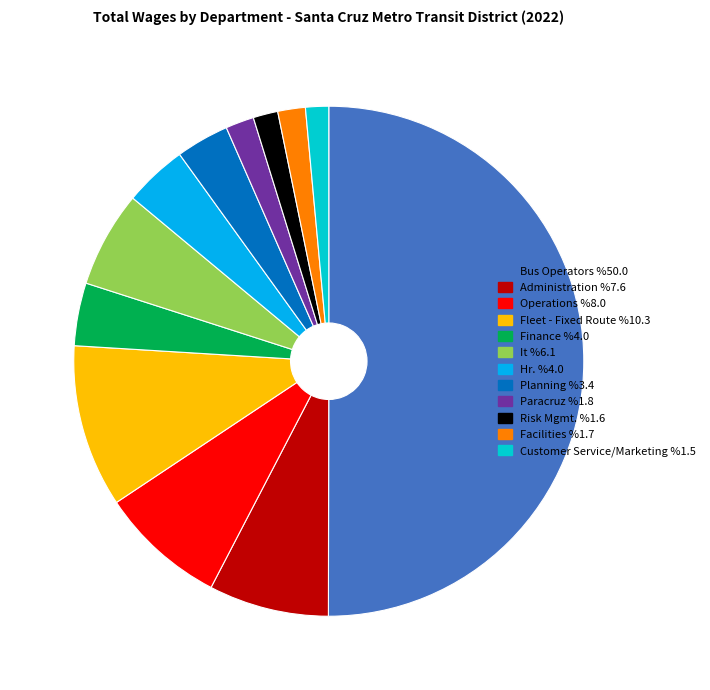

What is the largest slice in the pie chart?

Bus Operators